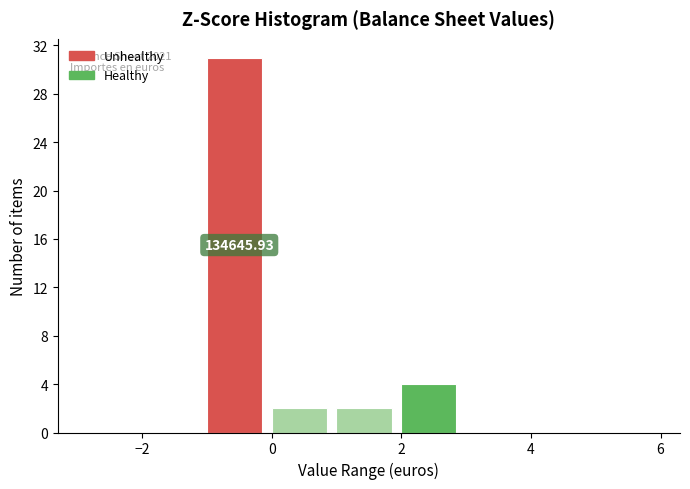

Which range on the x-axis has the tallest bar?

-1 to 0